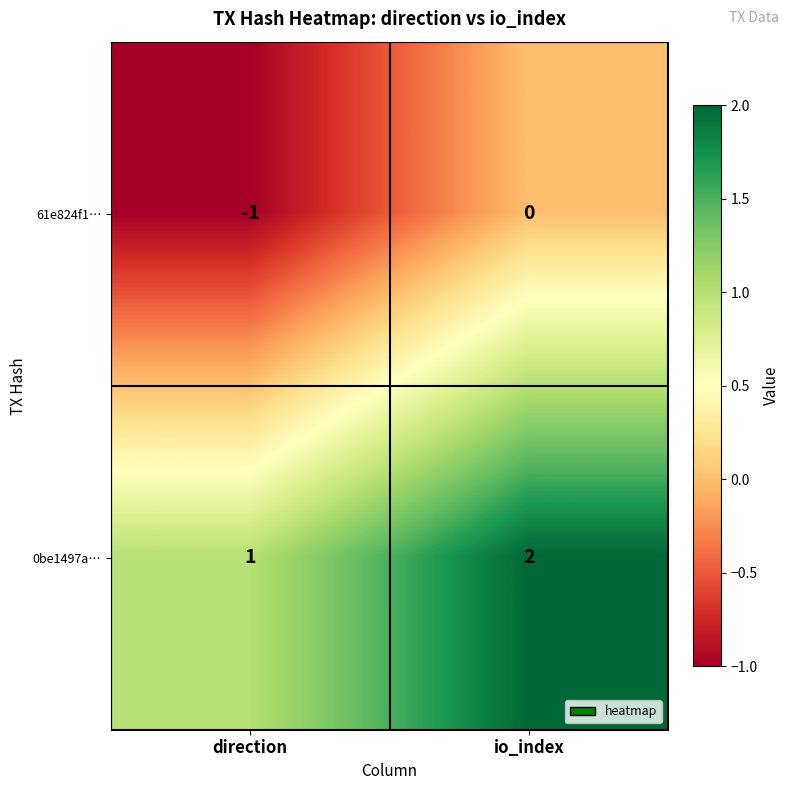

At which category is the sum across all series the highest?

io_index